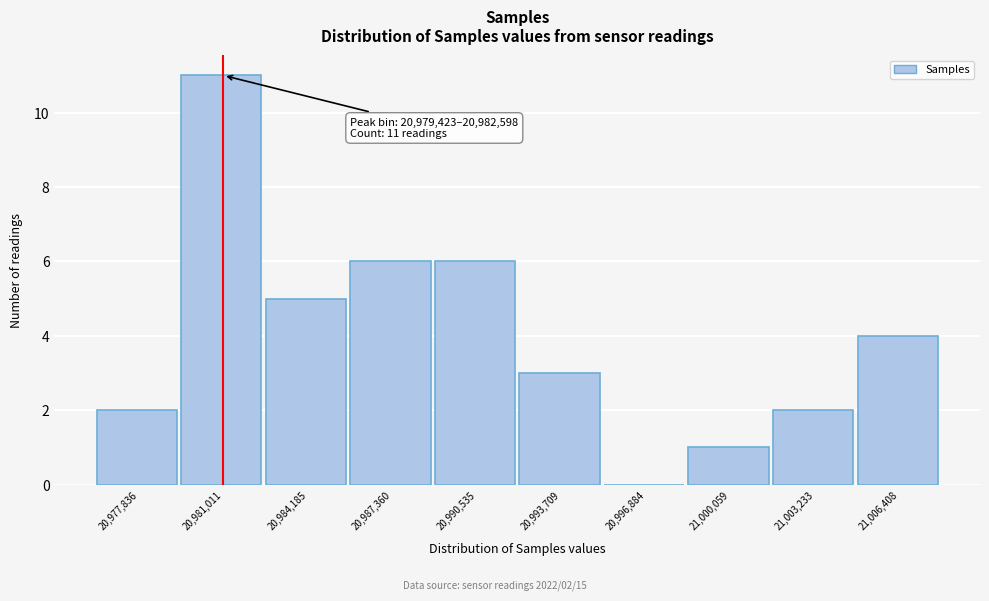

Which range on the x-axis has the tallest bar?

20979500 to 20982500